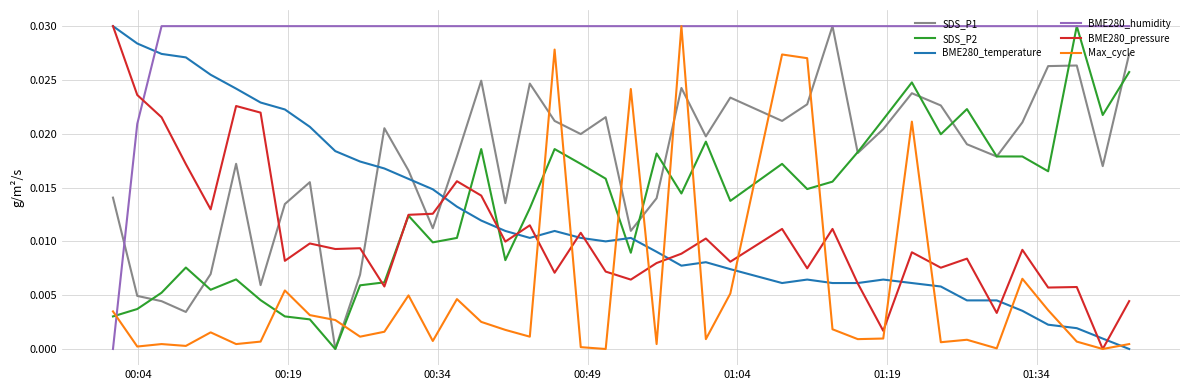

How many intersections are there between BME280_temperature and BME280_humidity?

1